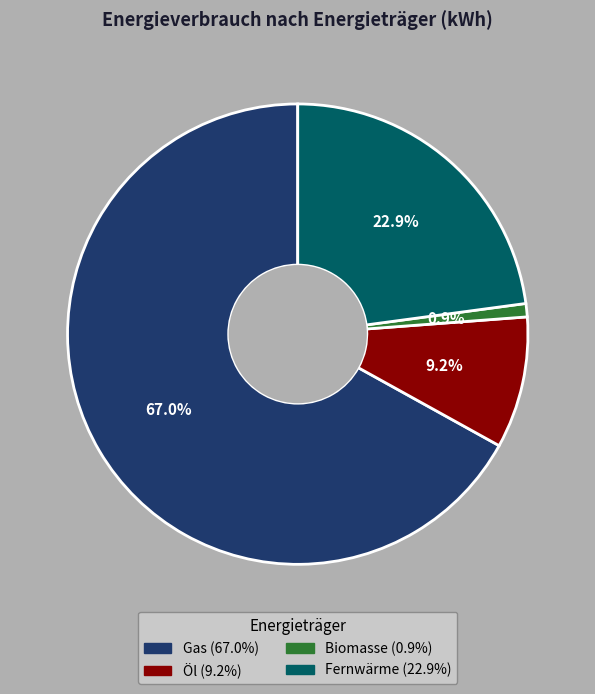

Between Biomasse and Gas, which is larger?

Gas